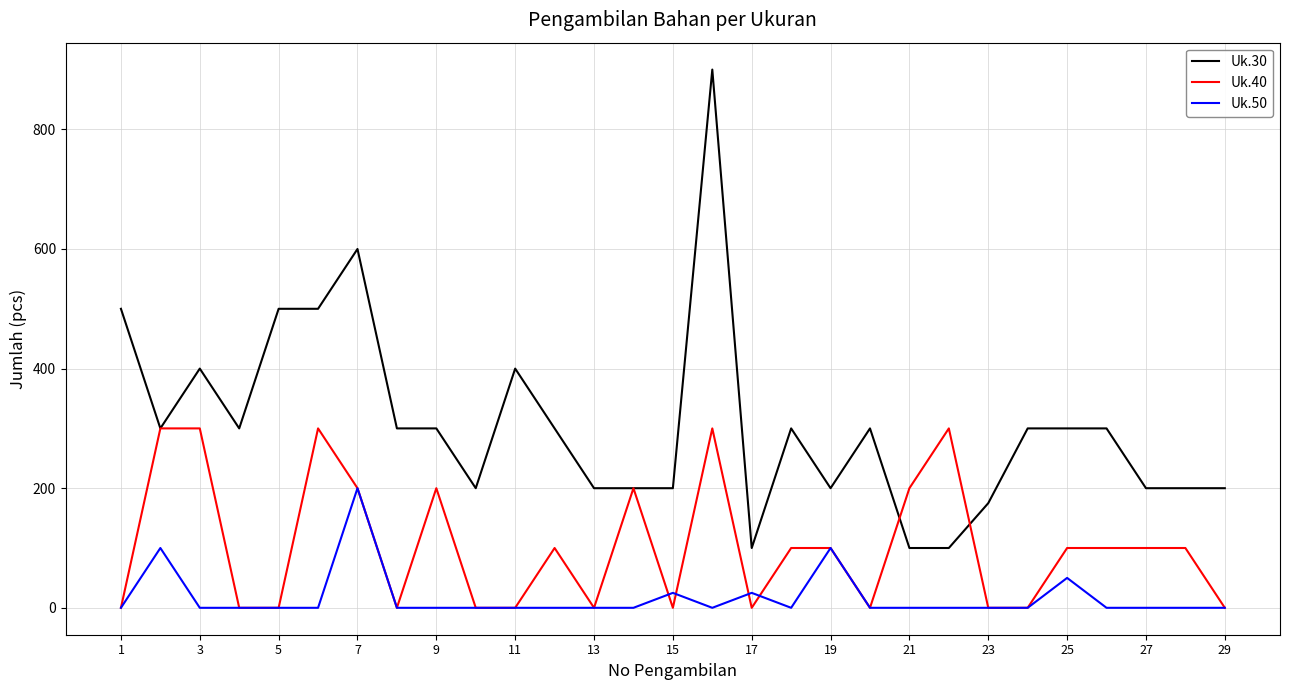

Which series has the largest range (max minus min)?

Uk.30